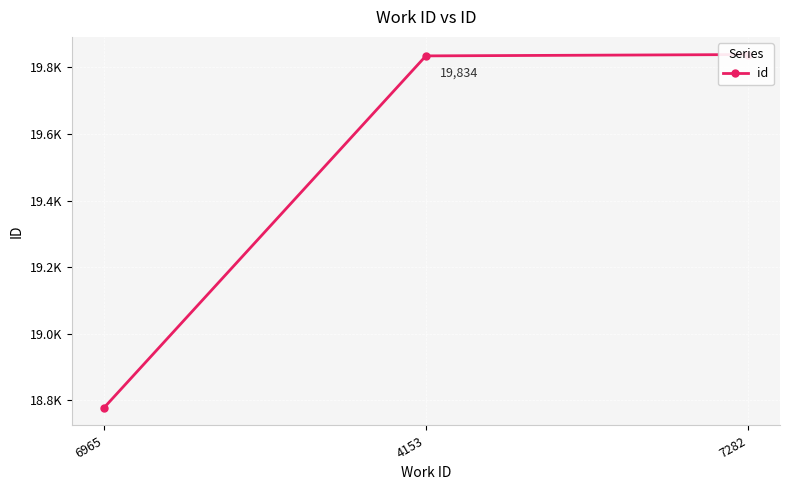

What is the label of the 1st point from the left?

6965